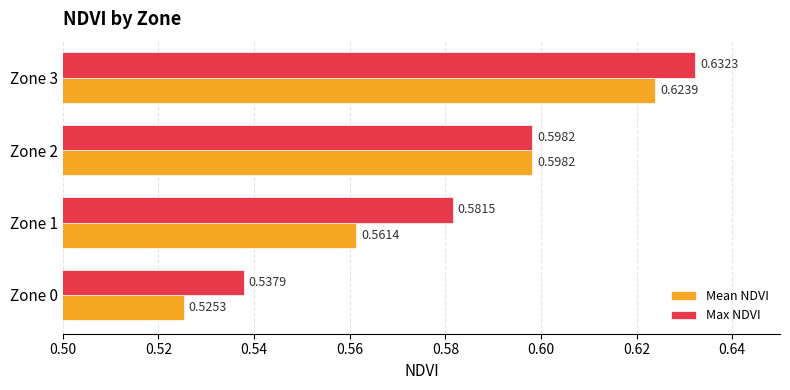

Rank the series by their maximum value, from highest to lowest.

Max NDVI, Mean NDVI